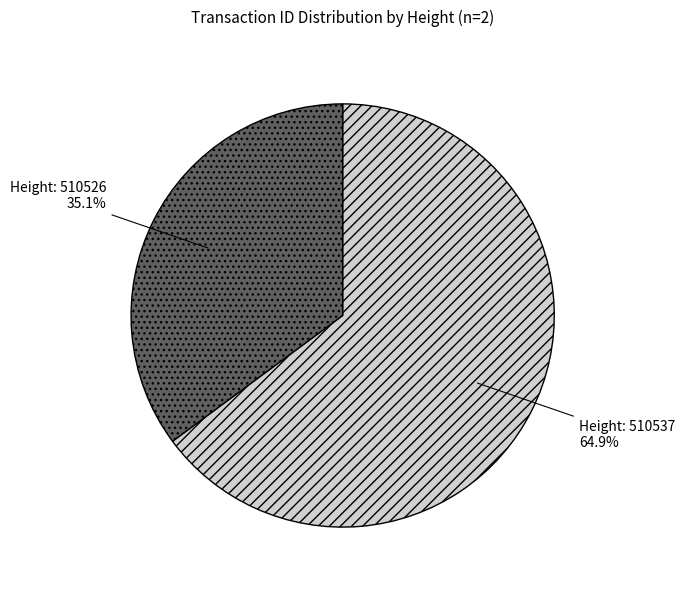

To the nearest percent, what is the difference between the largest and smallest slice percentages?

30%